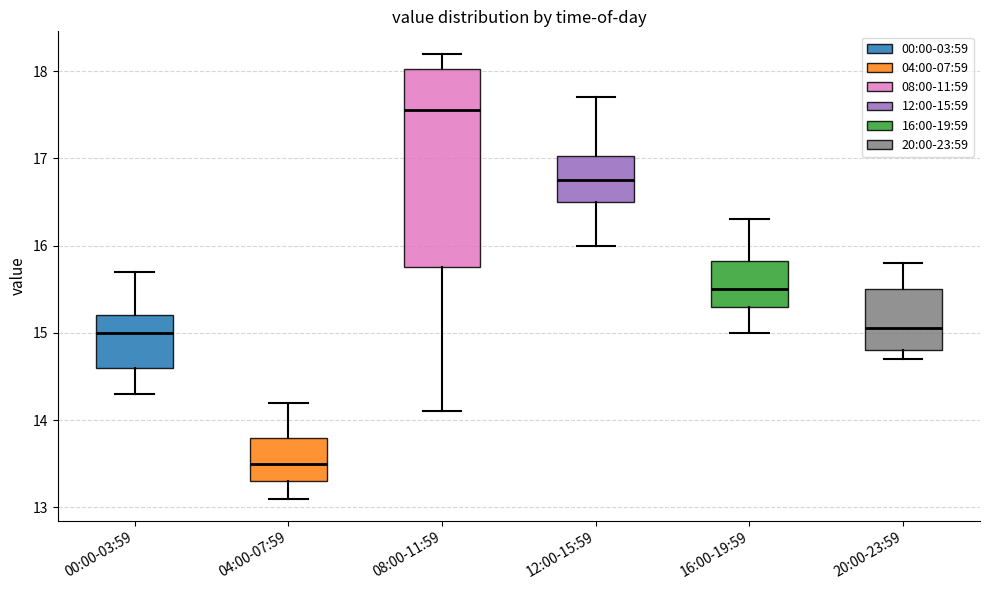

Reading left to right, transcribe this box plot: for each box, give where its median line is, the range the box spans, and where its two whiskers end, as read against the y-axis. The values are not printed on the chart, so give them approximately, as read against the axis.

00:00-03:59: median 15.0, box 14.6 to 15.2, whiskers 14.3 to 15.7
04:00-07:59: median 13.5, box 13.3 to 13.8, whiskers 13.1 to 14.2
08:00-11:59: median 17.6, box 15.8 to 18.0, whiskers 14.1 to 18.2
12:00-15:59: median 16.8, box 16.5 to 17.0, whiskers 16.0 to 17.7
16:00-19:59: median 15.5, box 15.3 to 15.8, whiskers 15.0 to 16.3
20:00-23:59: median 15.1, box 14.8 to 15.5, whiskers 14.7 to 15.8